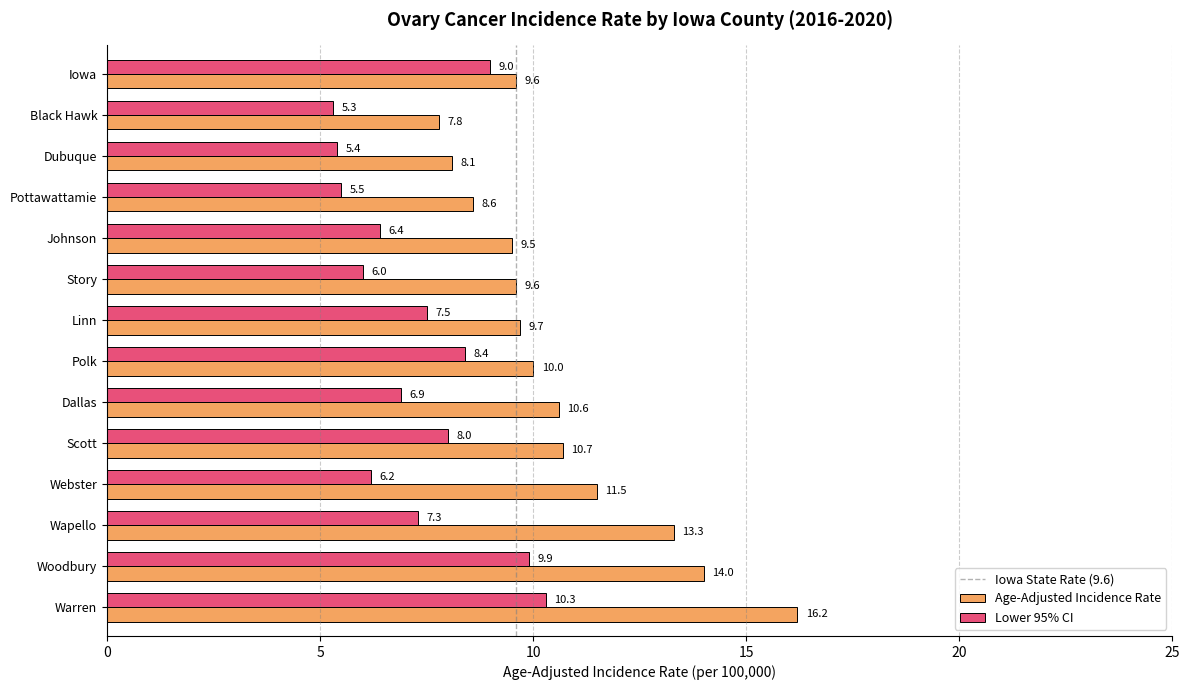

Which series has the largest total across all categories?

Age-Adjusted Incidence Rate